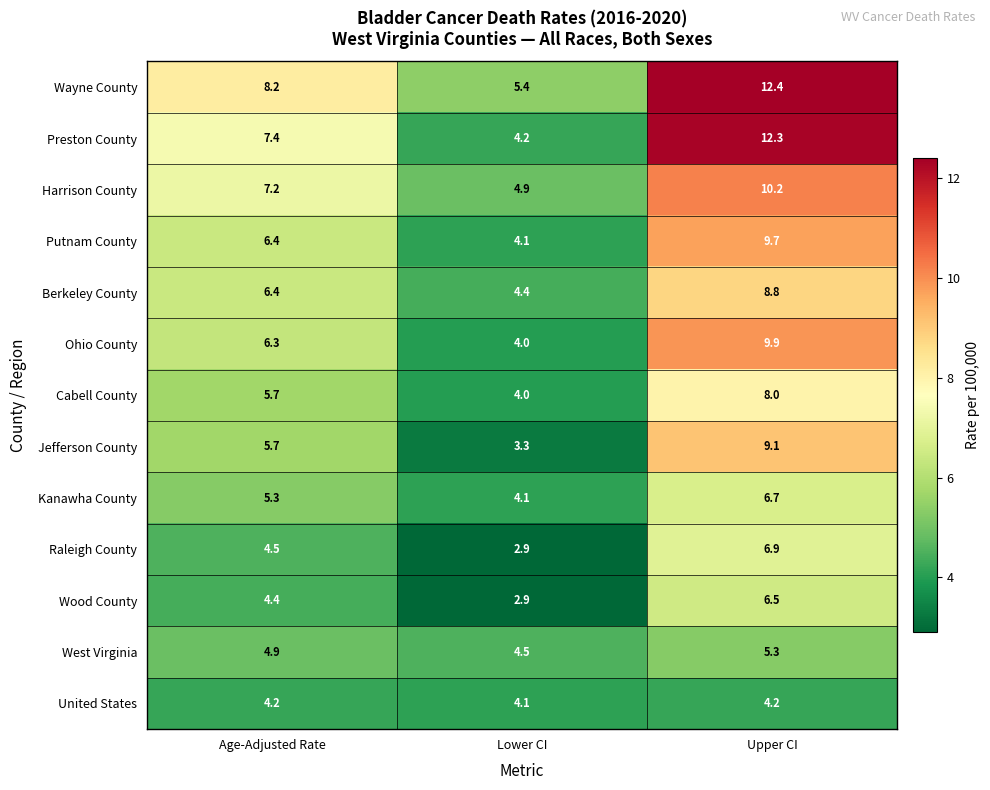

The Wayne County series shows 12.4 at Upper CI. True or false?

True